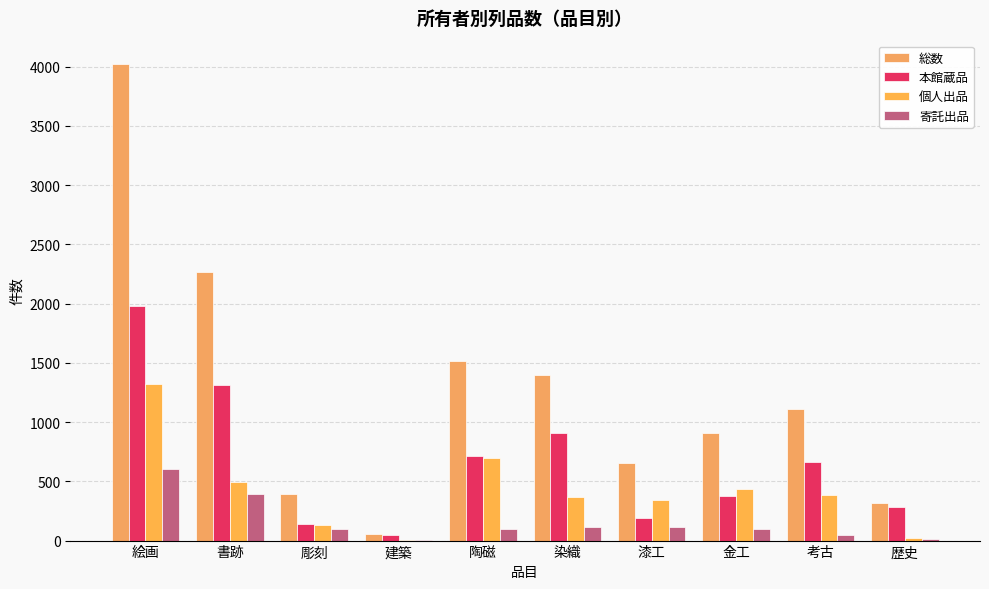

What is the label of the 9th bar from the left?

考古